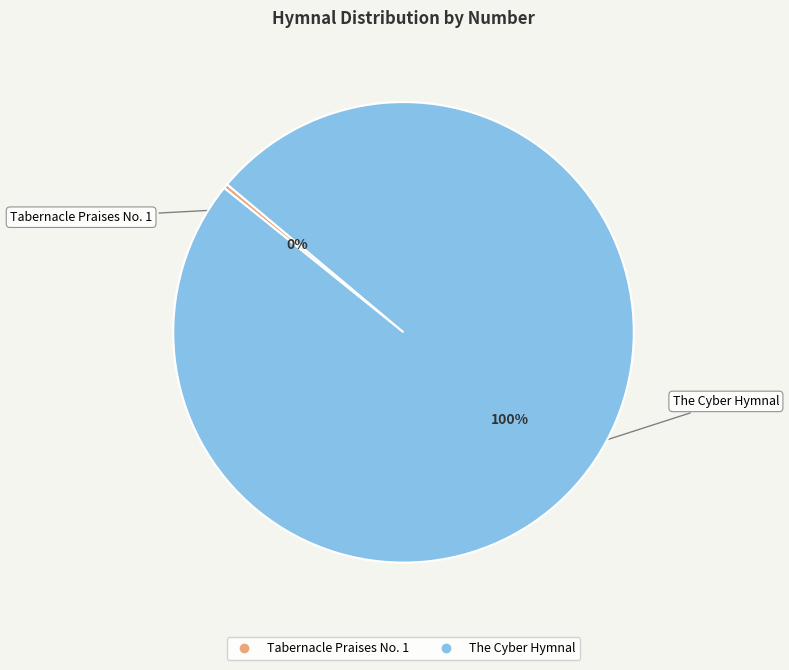

How many slices are in this pie chart?

2